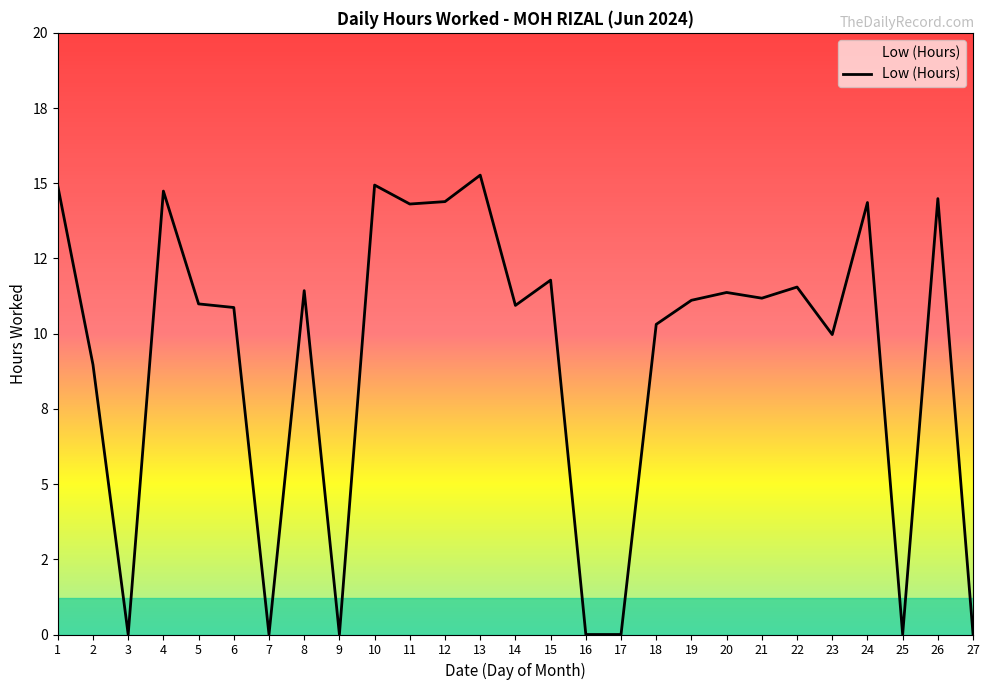

What is the change in value from 15 to 17?

-11.8